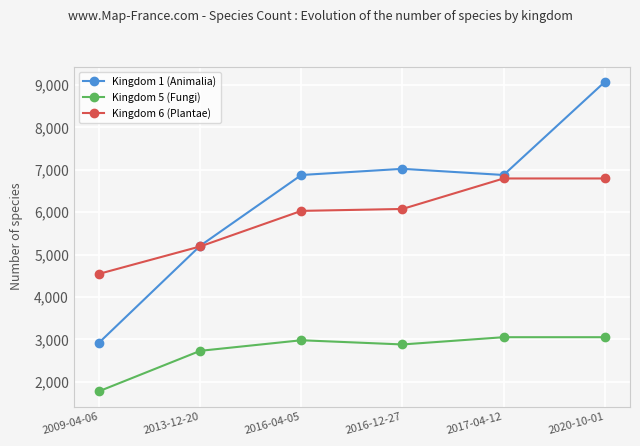

Which series changed the most between 2017-04-12 and 2020-10-01?

Kingdom 1 (Animalia)